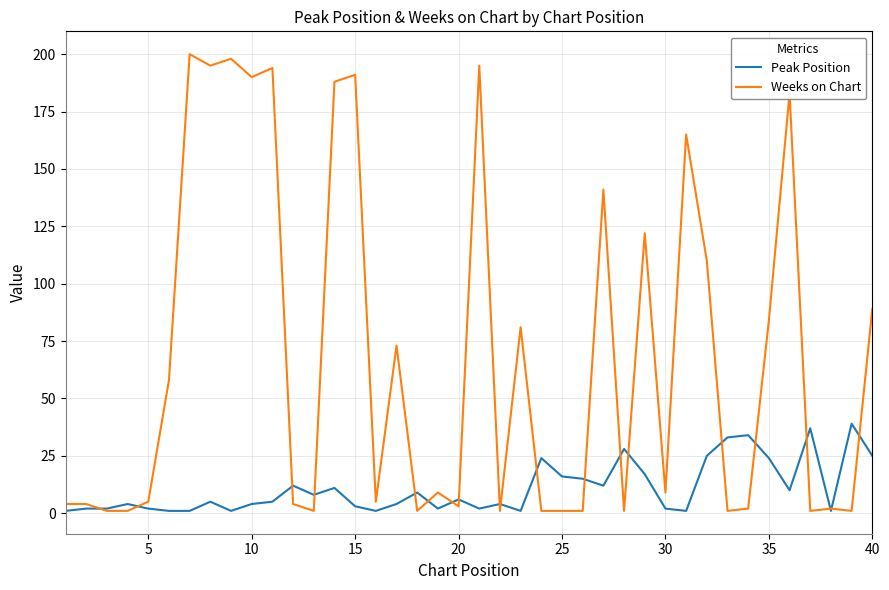

Which series has the widest spread of values?

Weeks on Chart